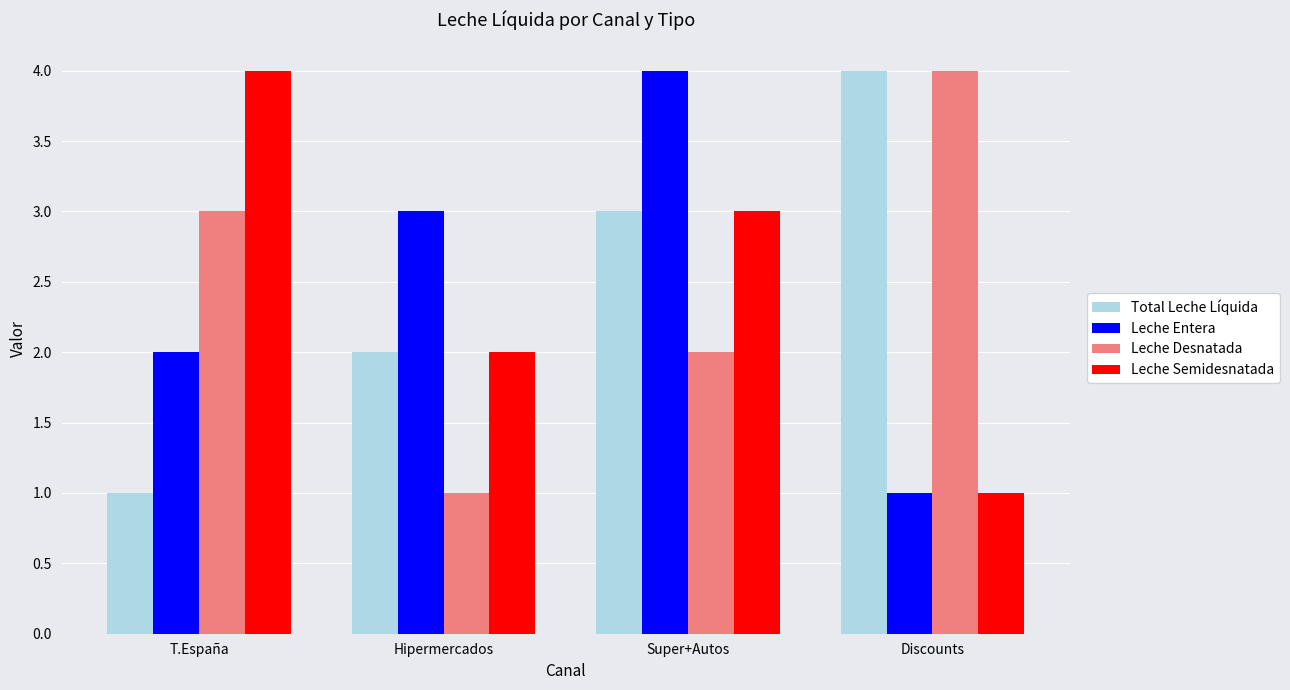

What is the difference between the Leche Desnatada values at Super+Autos and Discounts?

2